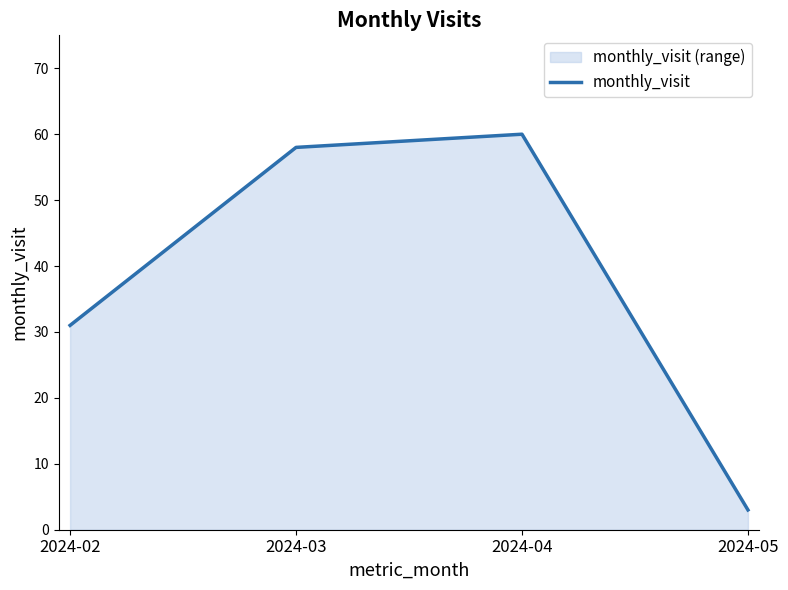

Reading left to right, extract all data points from this chart.

2024-02=31	2024-03=58	2024-04=60	2024-05=3